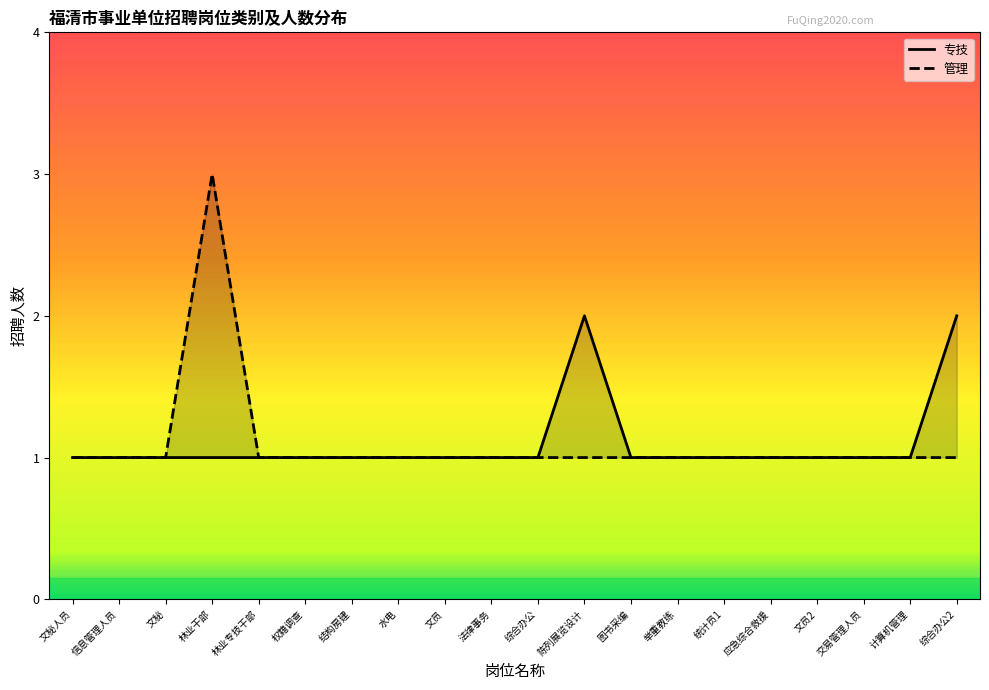

True or false: 专技 and 管理 cross at least once.

False